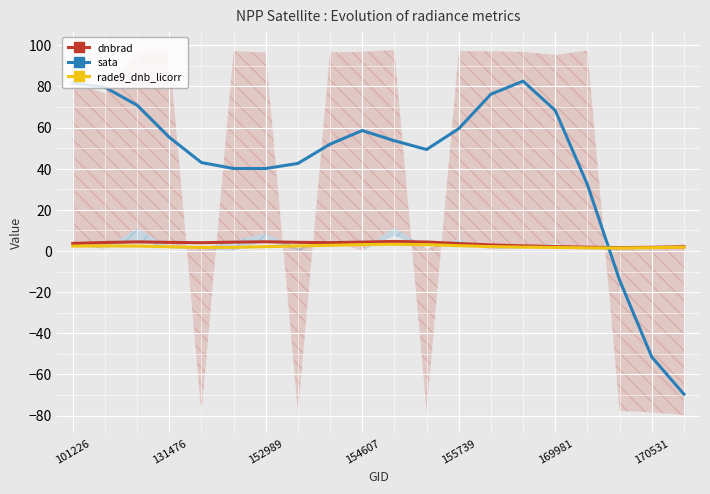

What is the total value across all series at 13?

81.3